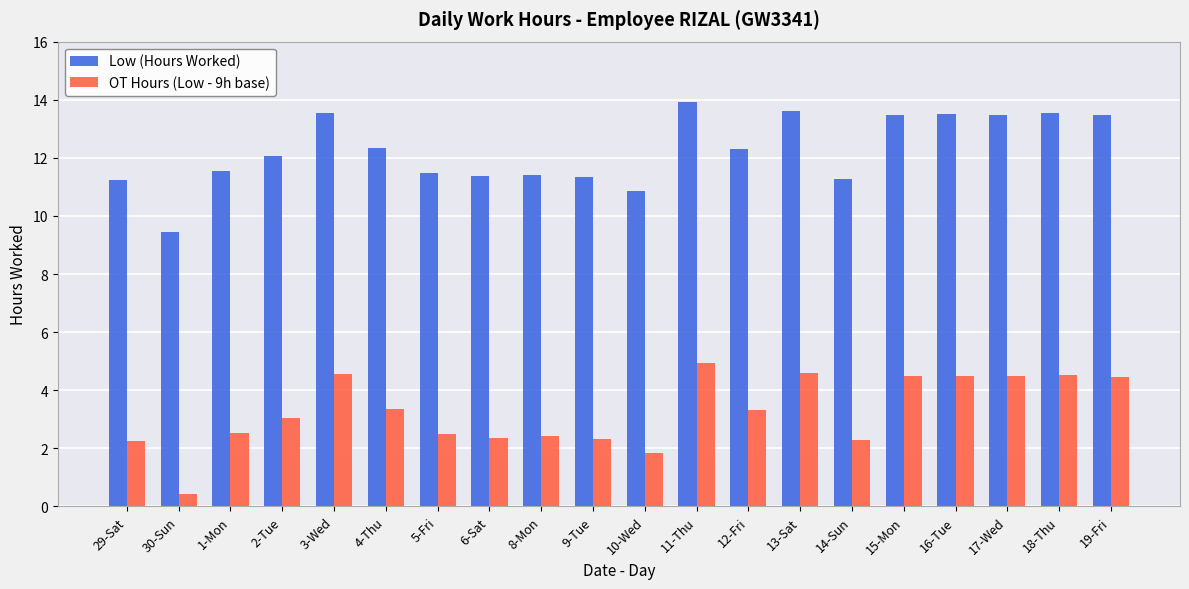

True or false: OT Hours (Low - 9h base) has a value of 3.3 at 4-Thu.

True